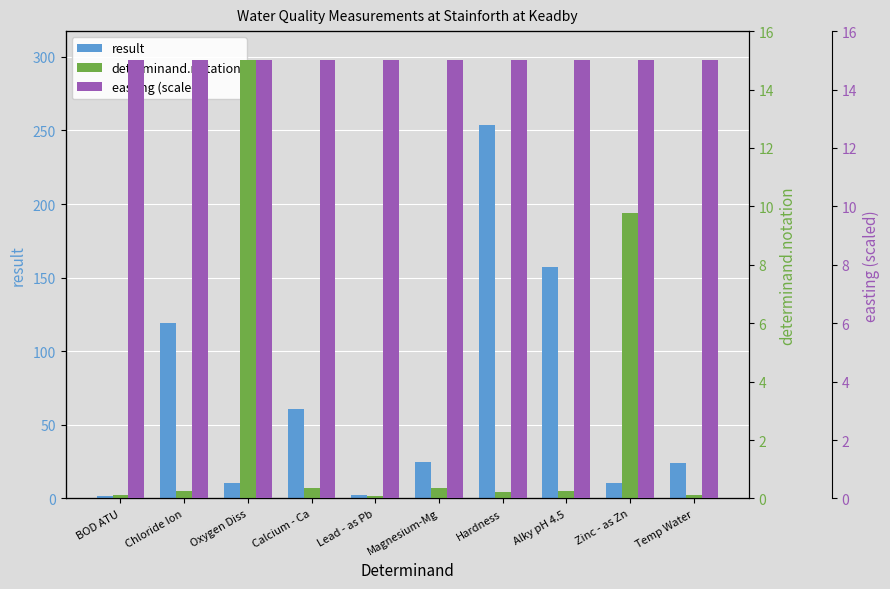

How many bars are there in total?

30